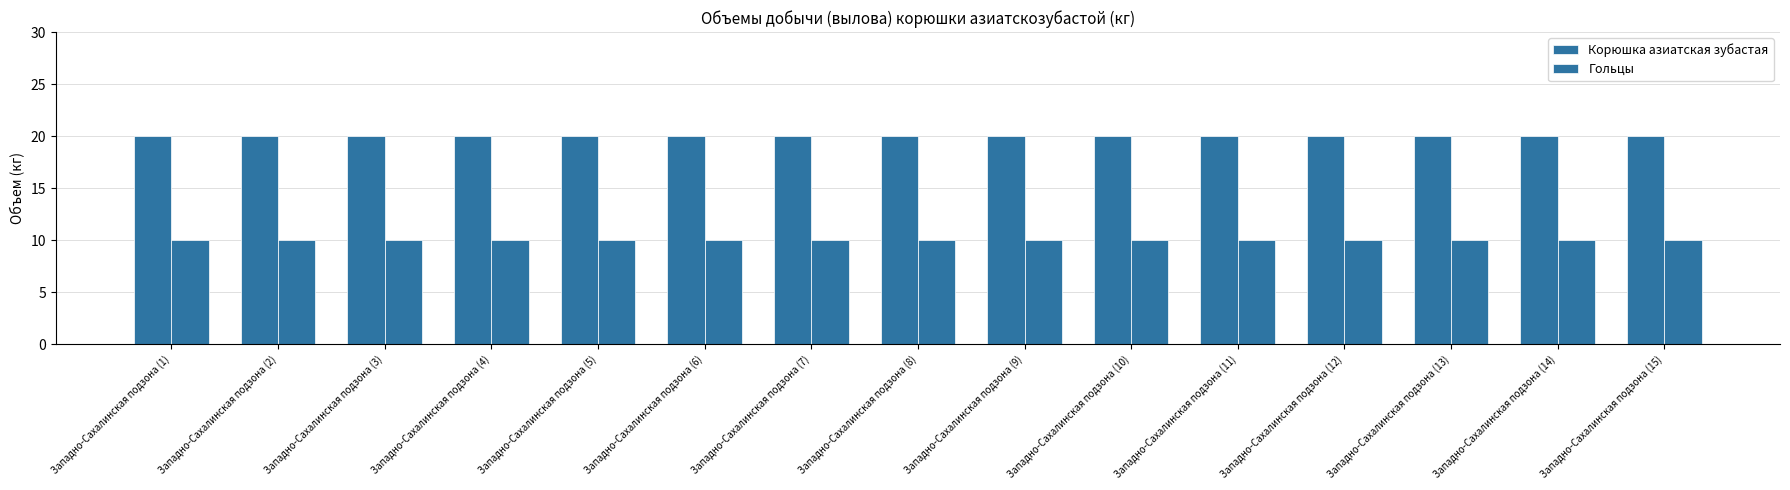

How many series are shown in this chart?

2